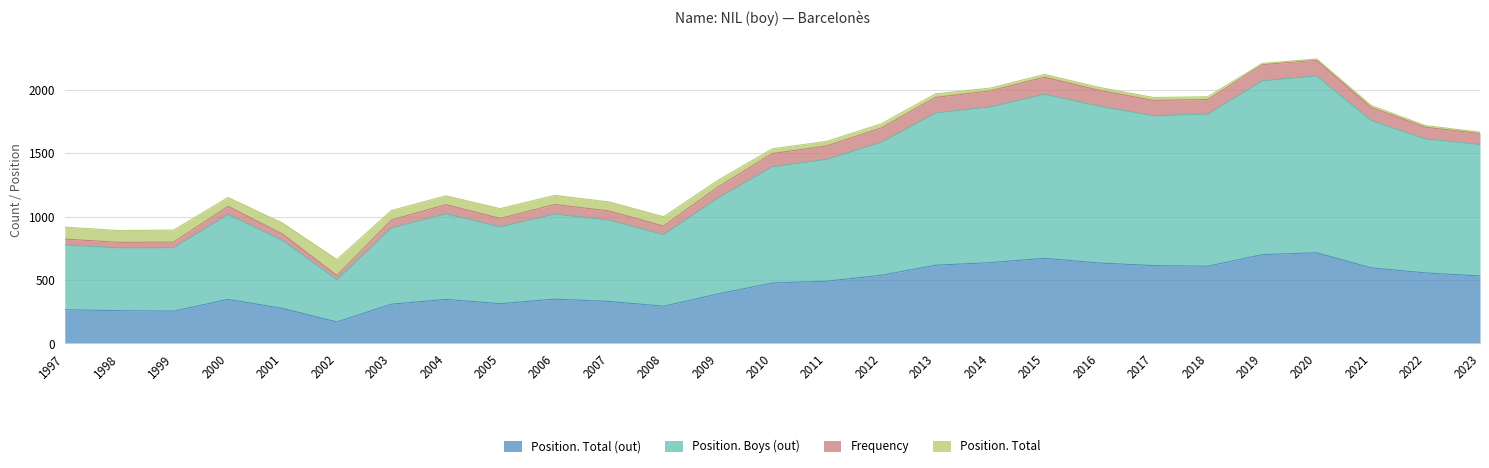

What is the value of the Position. Total (out) point at the 24th from the left?

715